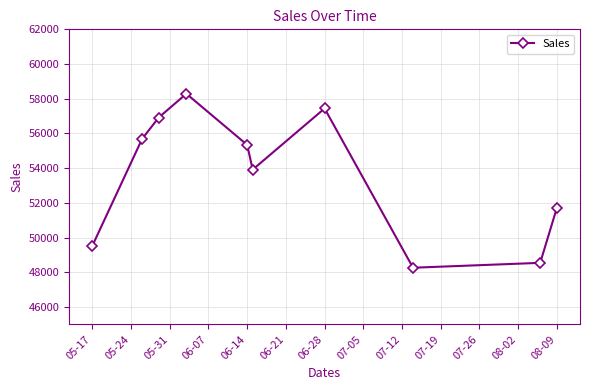

Reading right to left, what are all the values shown in this chart?

51697	48547	48265	57441	53918	55341	58290	56918	55690	49532